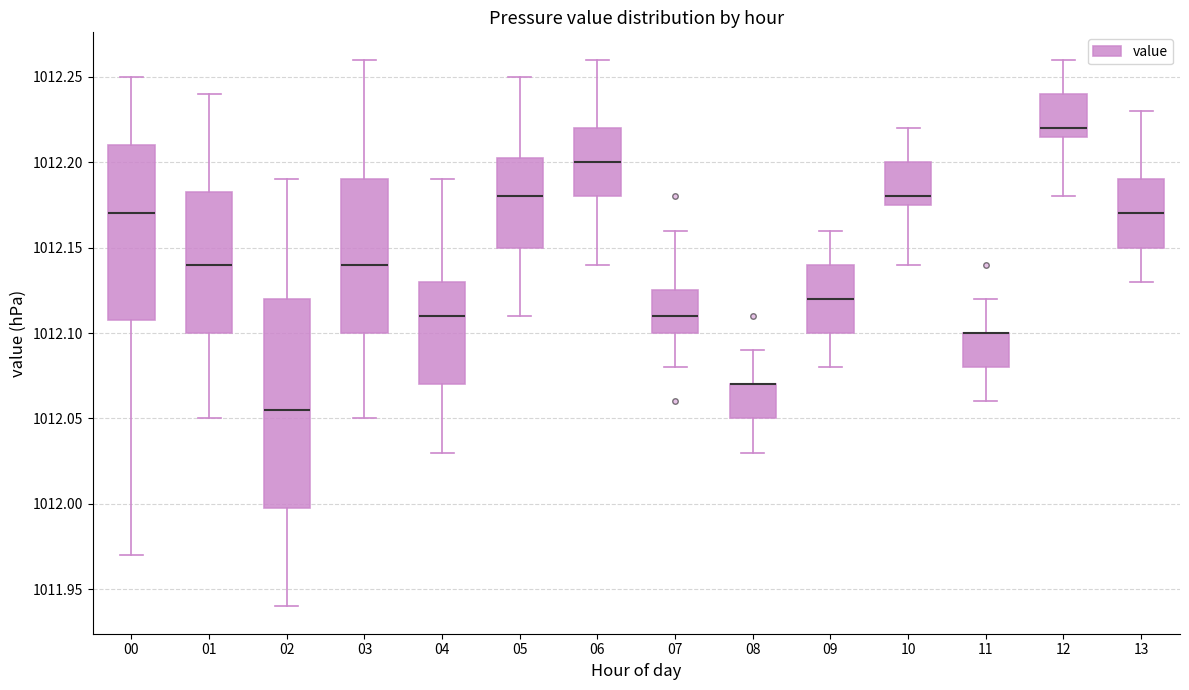

Reading left to right, read every box against the y-axis: the position of its median line, the range the box covers, and the ends of its whiskers. The values are not printed on the chart, so give them approximately, as read against the axis.

00: median 1012.170, box 1012.110 to 1012.210, whiskers 1011.970 to 1012.250
01: median 1012.140, box 1012.100 to 1012.185, whiskers 1012.050 to 1012.240
02: median 1012.055, box 1012.000 to 1012.120, whiskers 1011.940 to 1012.190
03: median 1012.140, box 1012.100 to 1012.190, whiskers 1012.050 to 1012.260
04: median 1012.110, box 1012.070 to 1012.130, whiskers 1012.030 to 1012.190
05: median 1012.180, box 1012.150 to 1012.205, whiskers 1012.110 to 1012.250
06: median 1012.200, box 1012.180 to 1012.220, whiskers 1012.140 to 1012.260
07: median 1012.110, box 1012.100 to 1012.125, whiskers 1012.080 to 1012.160
08: median 1012.070 (drawn on the box's upper edge), box 1012.050 to 1012.070, whiskers 1012.030 to 1012.090
09: median 1012.120, box 1012.100 to 1012.140, whiskers 1012.080 to 1012.160
10: median 1012.180, box 1012.175 to 1012.200, whiskers 1012.140 to 1012.220
11: median 1012.100 (drawn on the box's upper edge), box 1012.080 to 1012.100, whiskers 1012.060 to 1012.120
12: median 1012.220, box 1012.215 to 1012.240, whiskers 1012.180 to 1012.260
13: median 1012.170, box 1012.150 to 1012.190, whiskers 1012.130 to 1012.230